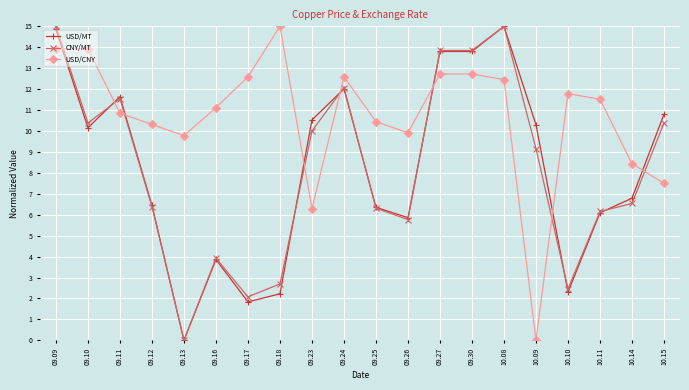

What is the difference between the maximum and minimum values in the CNY/MT series?

15.0